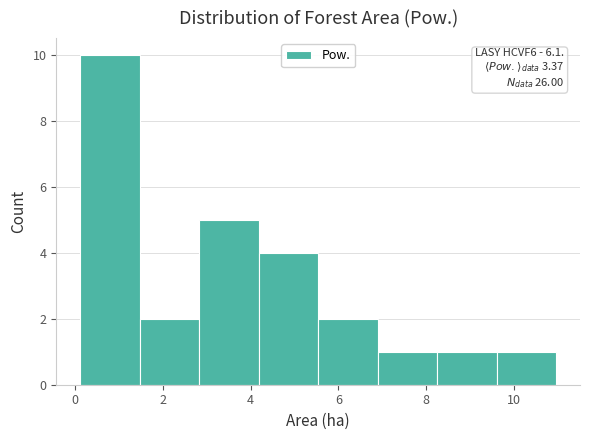

Over which range of the x-axis is the bar tallest?

0.2 to 1.4